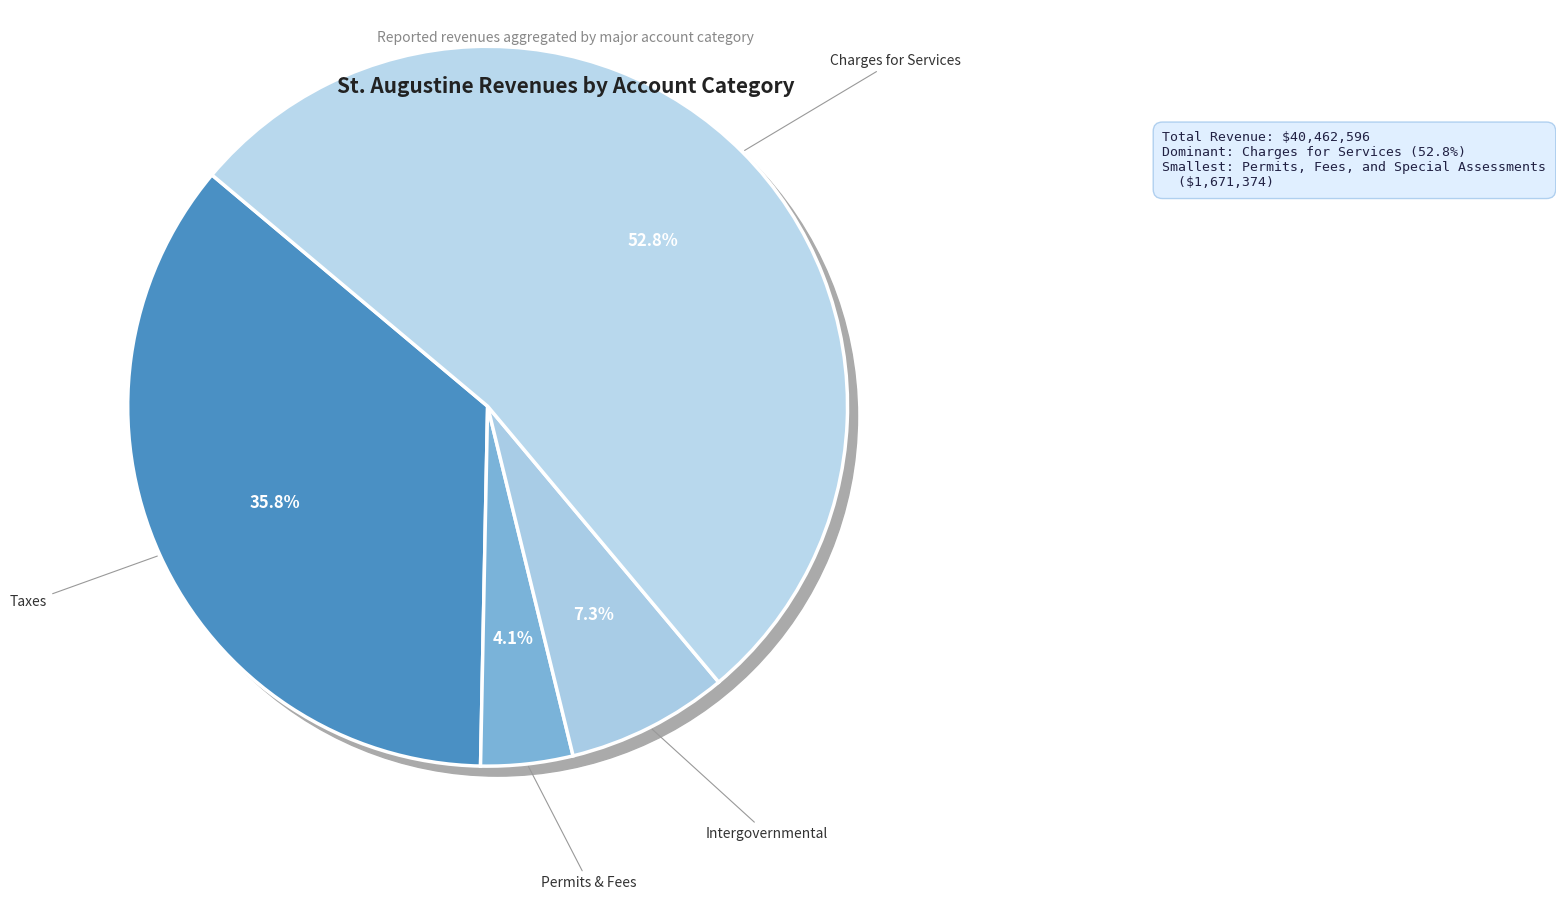

Rank the categories by value from highest to lowest.

Charges for Services, Taxes, Intergovernmental Revenue, Permits, Fees, and Special Assessments